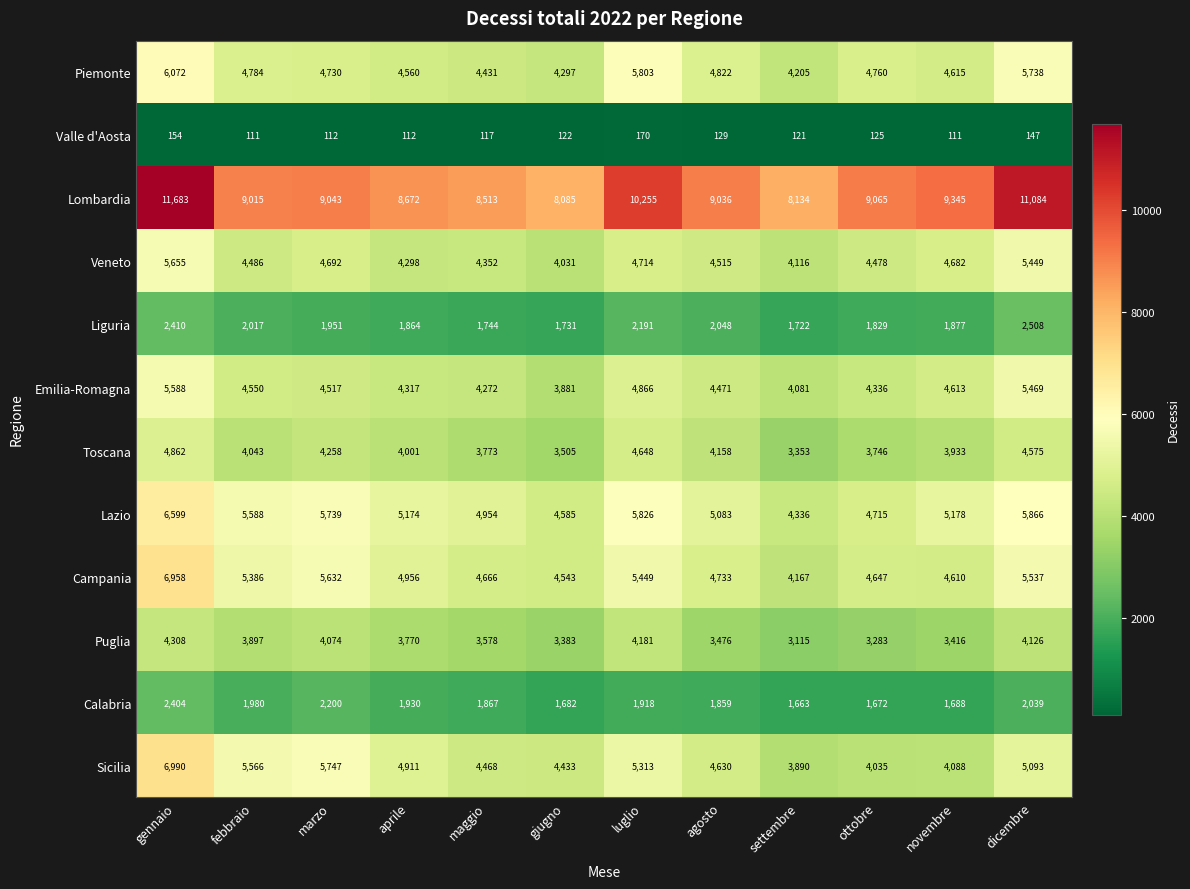

At which label does Lazio first exceed 5178?

gennaio